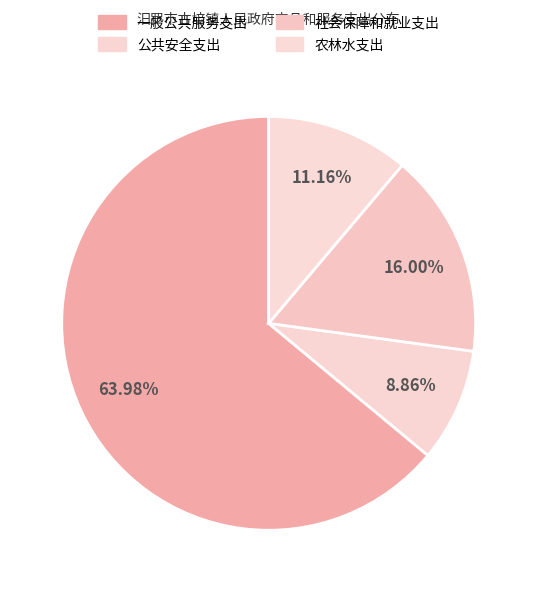

Which has a higher value, 农林水支出 or 公共安全支出?

农林水支出